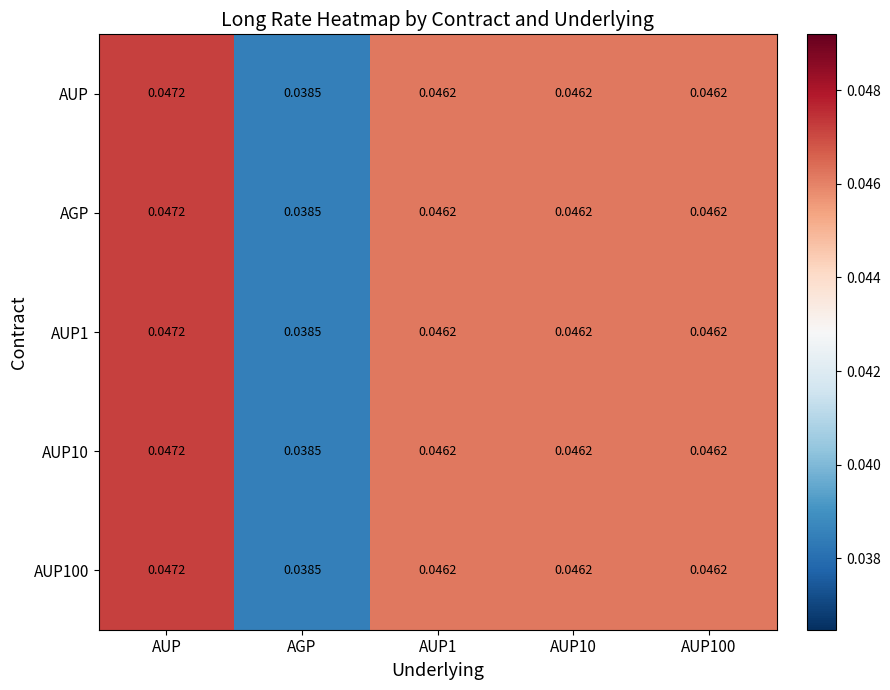

What is the total value across all series at AGP?

0.2